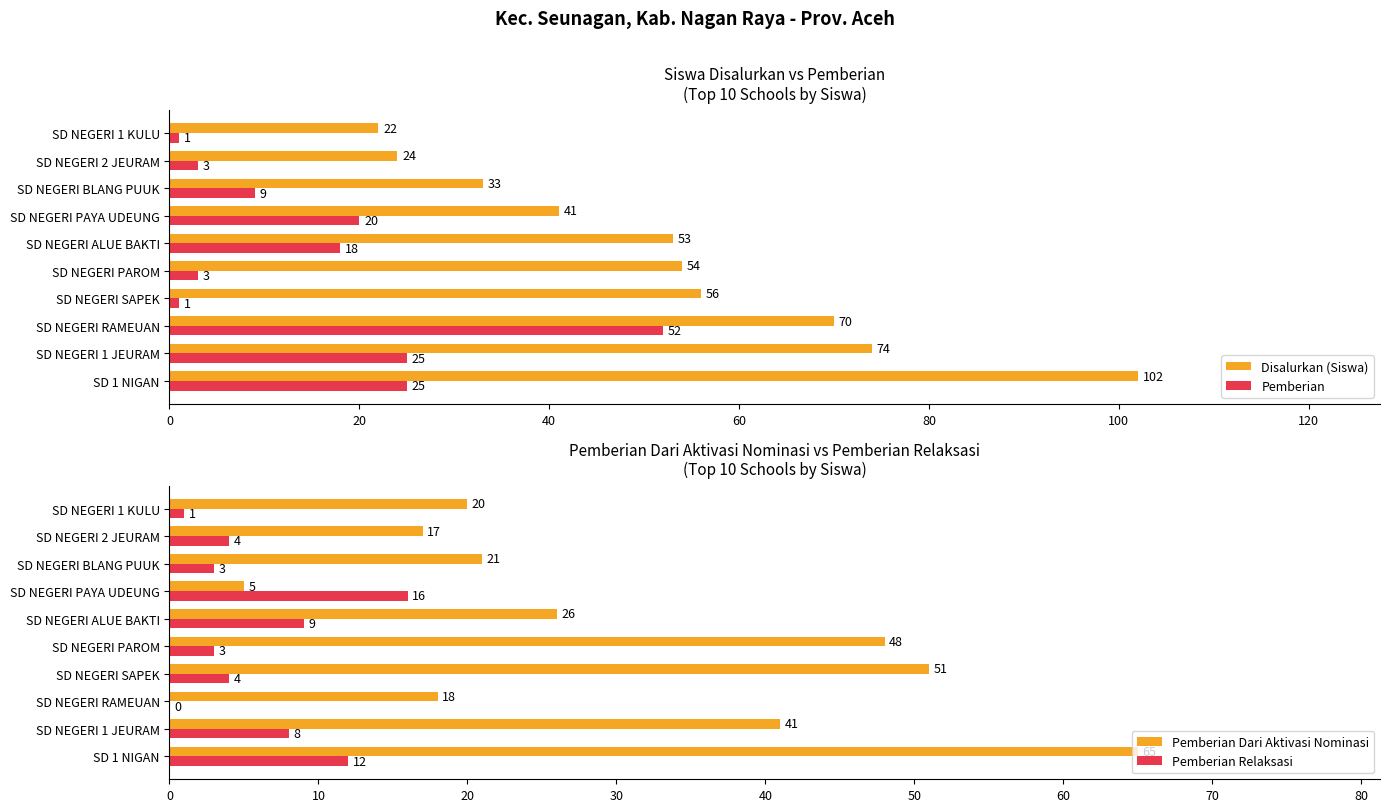

Is it true that Pemberian Dari Aktivasi Nominasi equals 31 at SD NEGERI RAMEUAN?

False